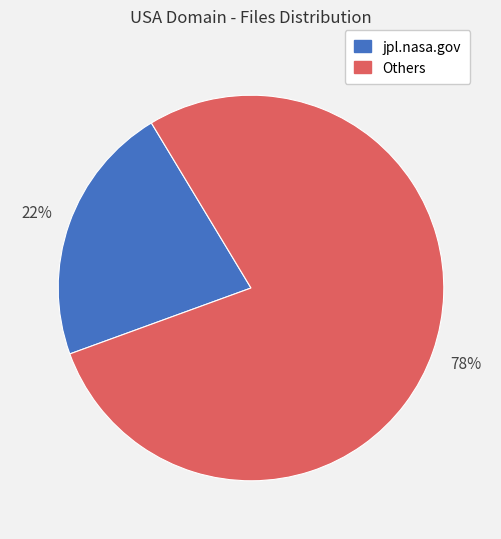

To the nearest percent, what is the difference between the largest and smallest slice percentages?

56%